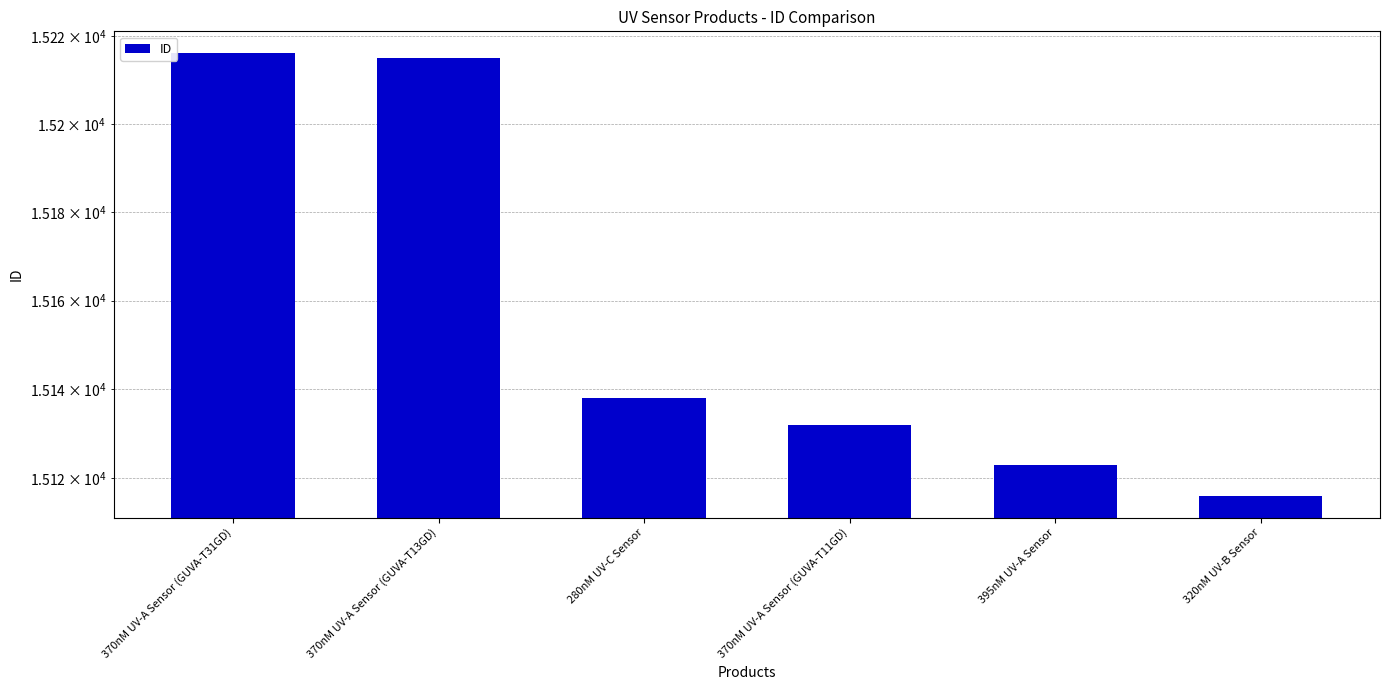

Where does the data first go above 15138?

370nM UV-A Sensor (GUVA-T31GD)